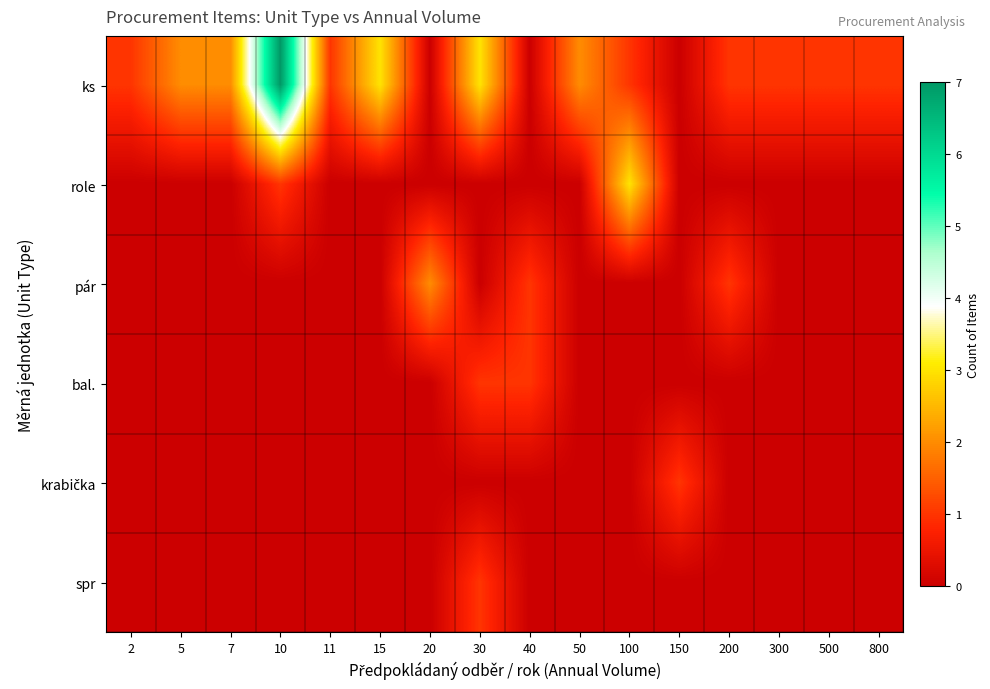

Between 30 and 150, which series saw the biggest shift?

ks